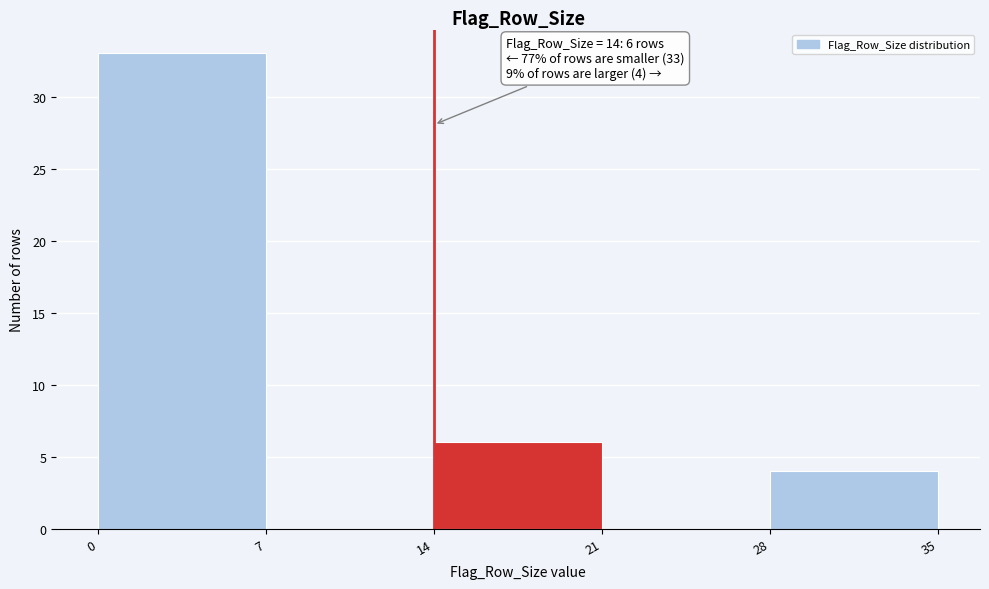

Which range on the x-axis has the tallest bar?

0 to 7